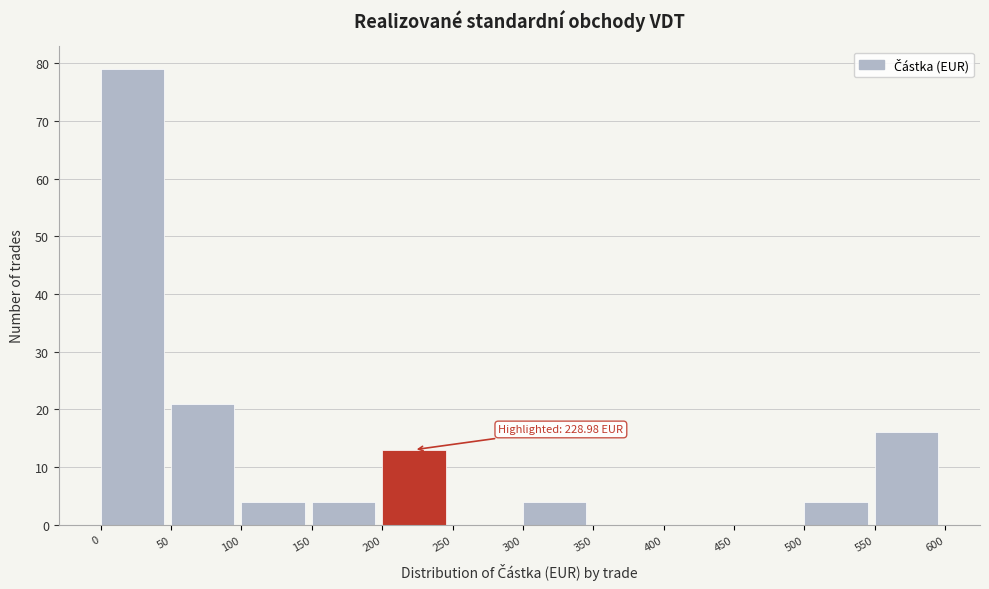

Which range on the x-axis has the tallest bar?

0 to 50